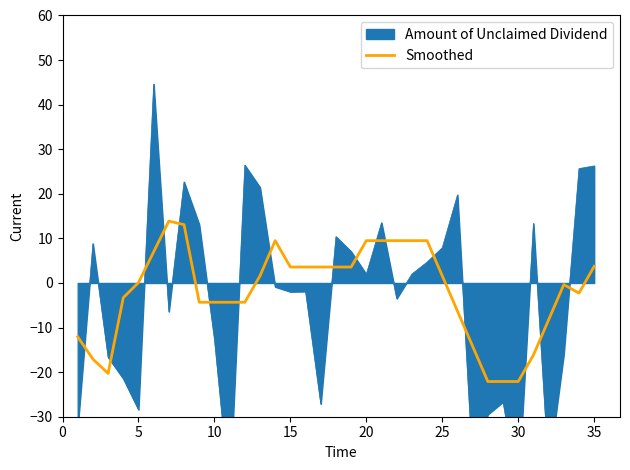

What is the difference between the second highest and second lowest values?

35.2